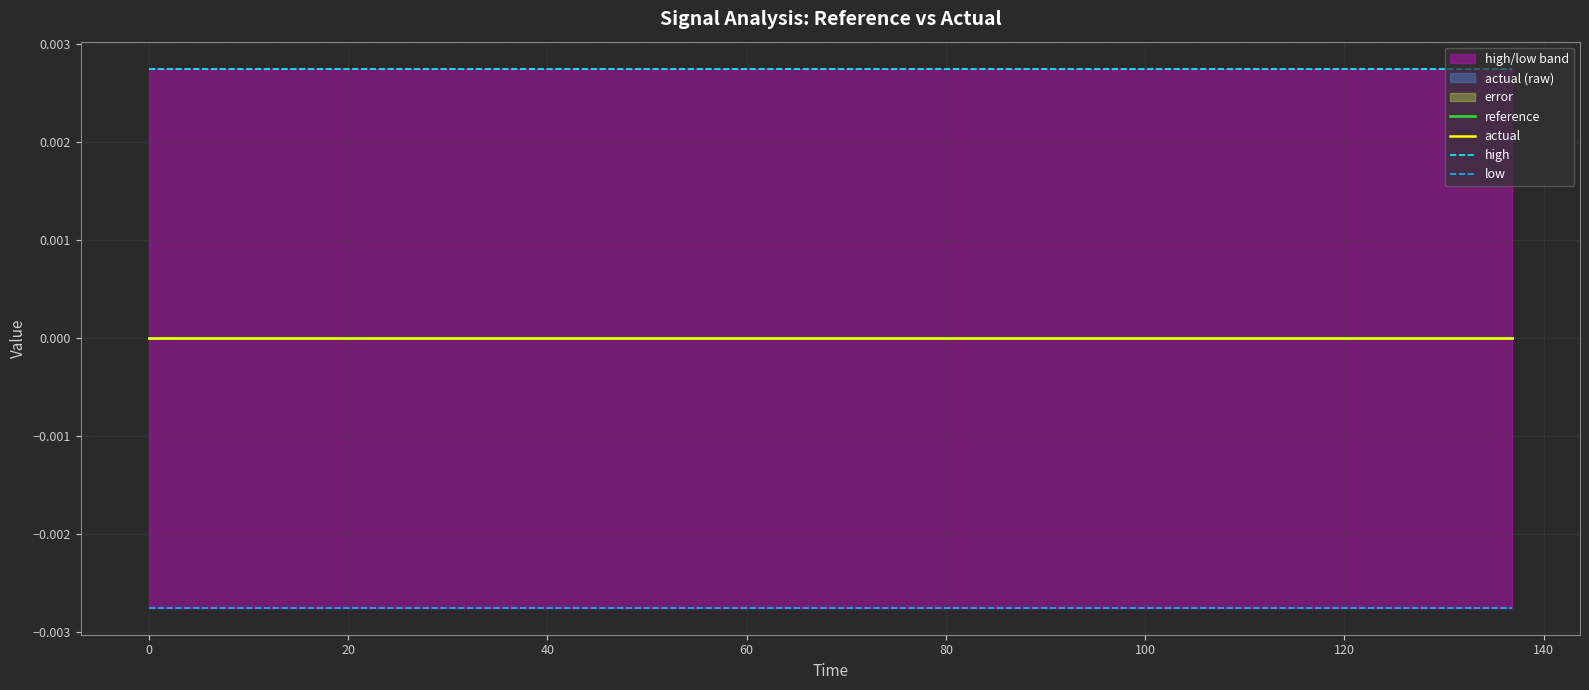

Which series has the largest range (max minus min)?

reference